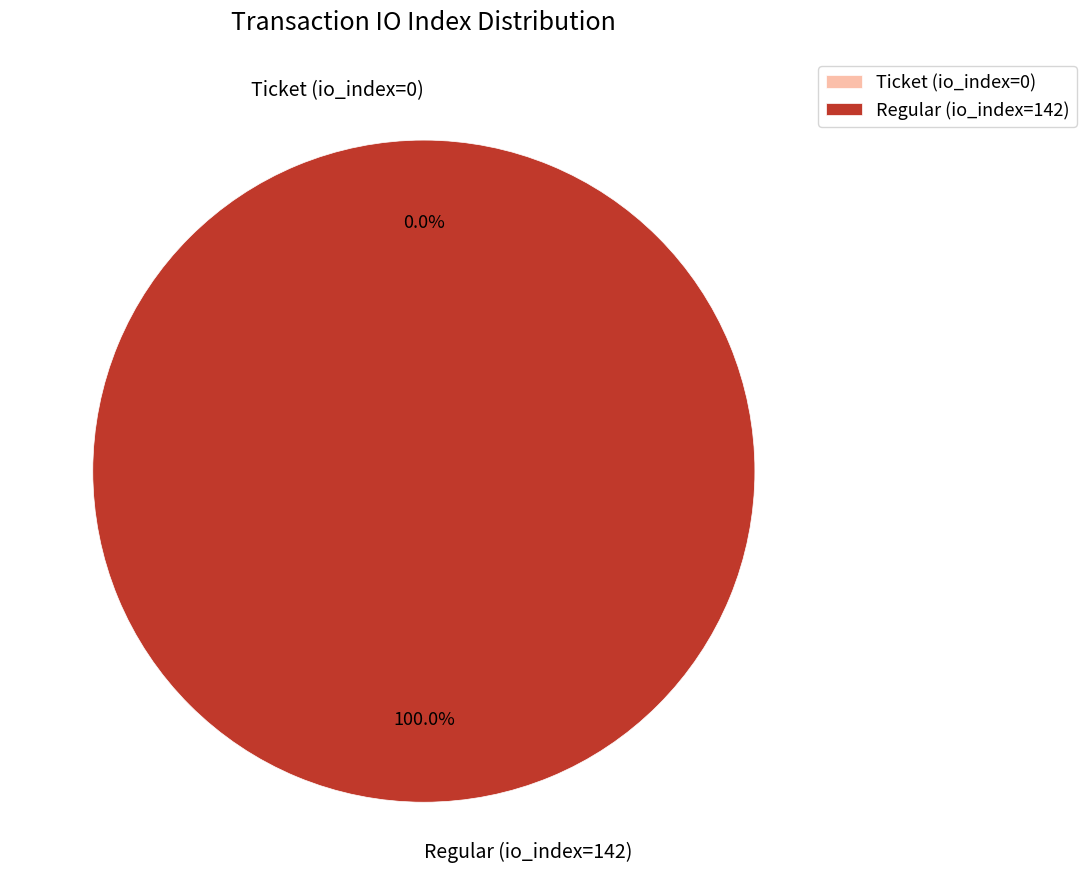

To the nearest percent, what is the average slice percentage?

50%